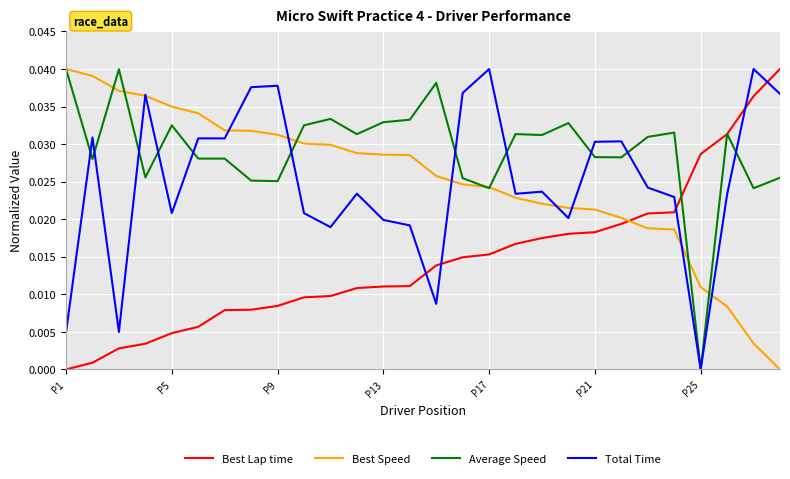

What are all the series names shown in the legend?

Best Lap time, Best Speed, Average Speed, Total Time